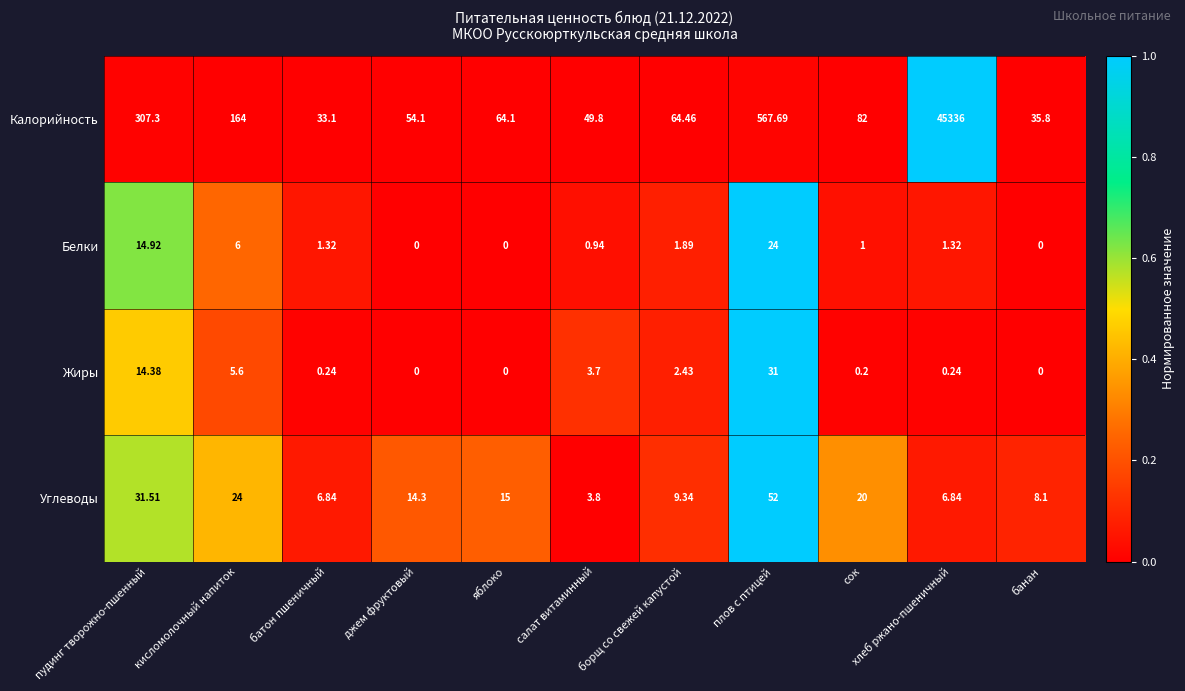

Rank the series at плов с птицей from lowest to highest value.

Белки, Жиры, Углеводы, Калорийность